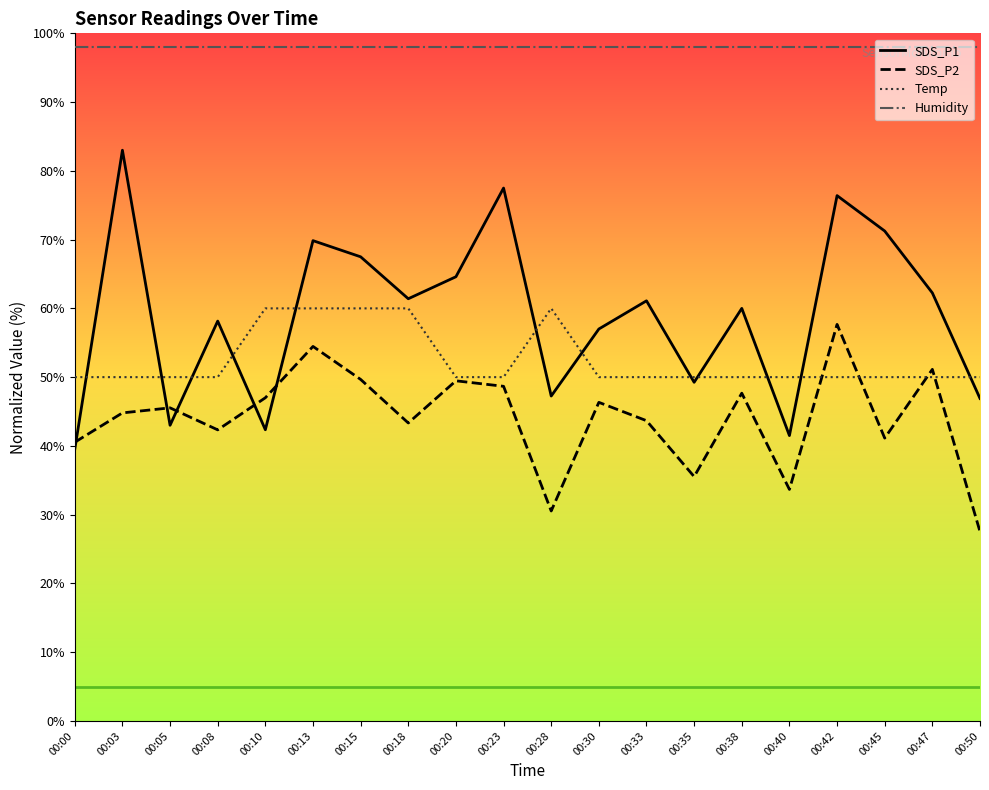

At which label does SDS_P1 reach its peak?

00:03